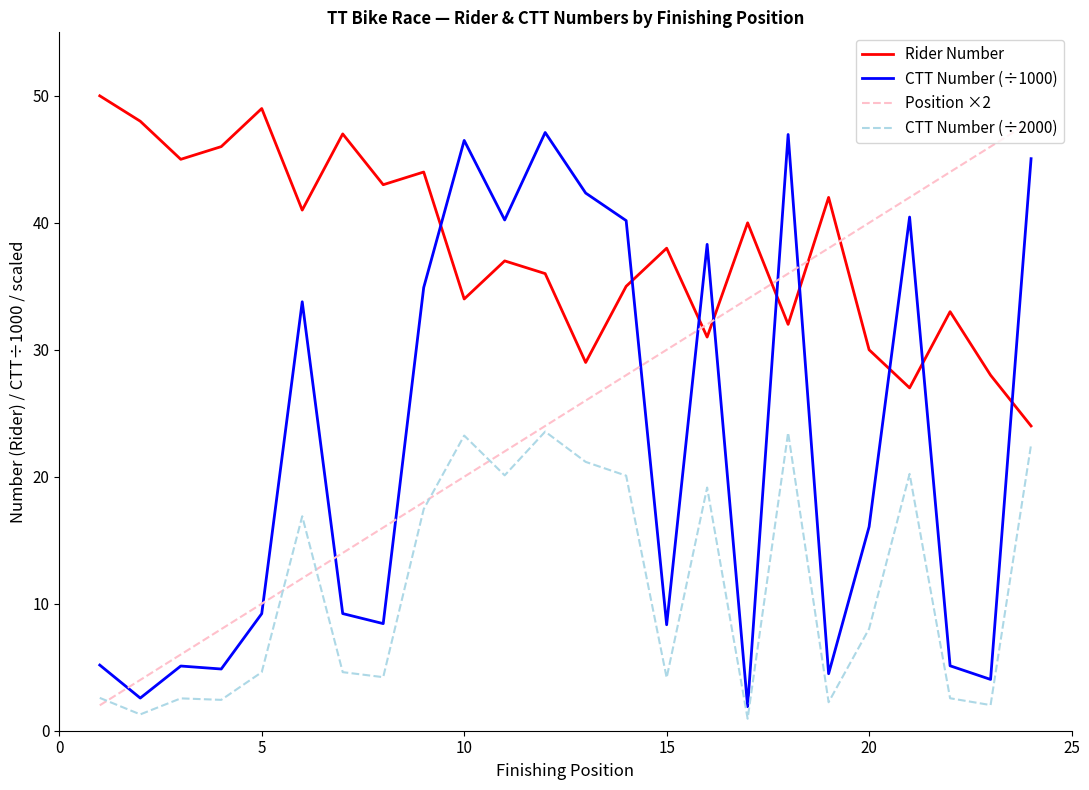

What is the greatest value displayed?

50.0